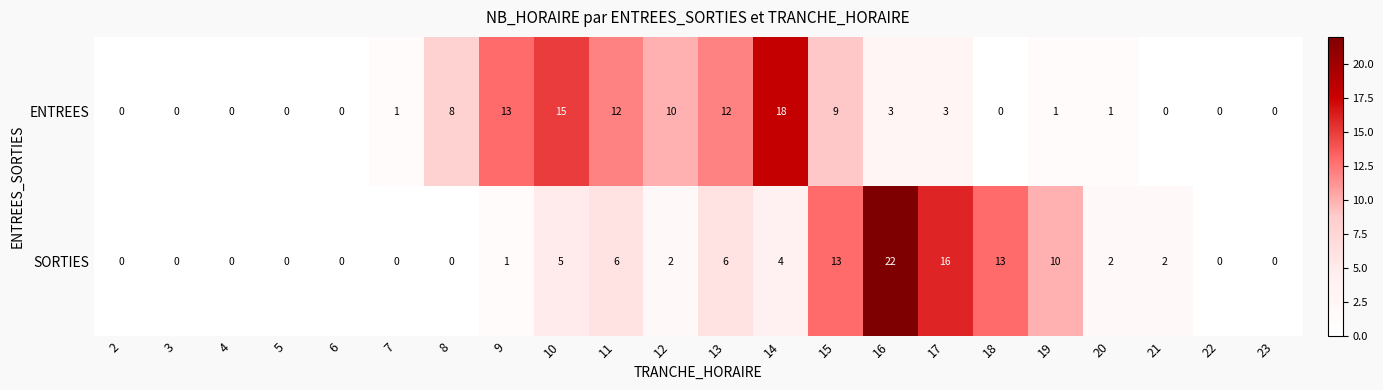

What is the difference between the ENTREES values at 10 and 11?

3